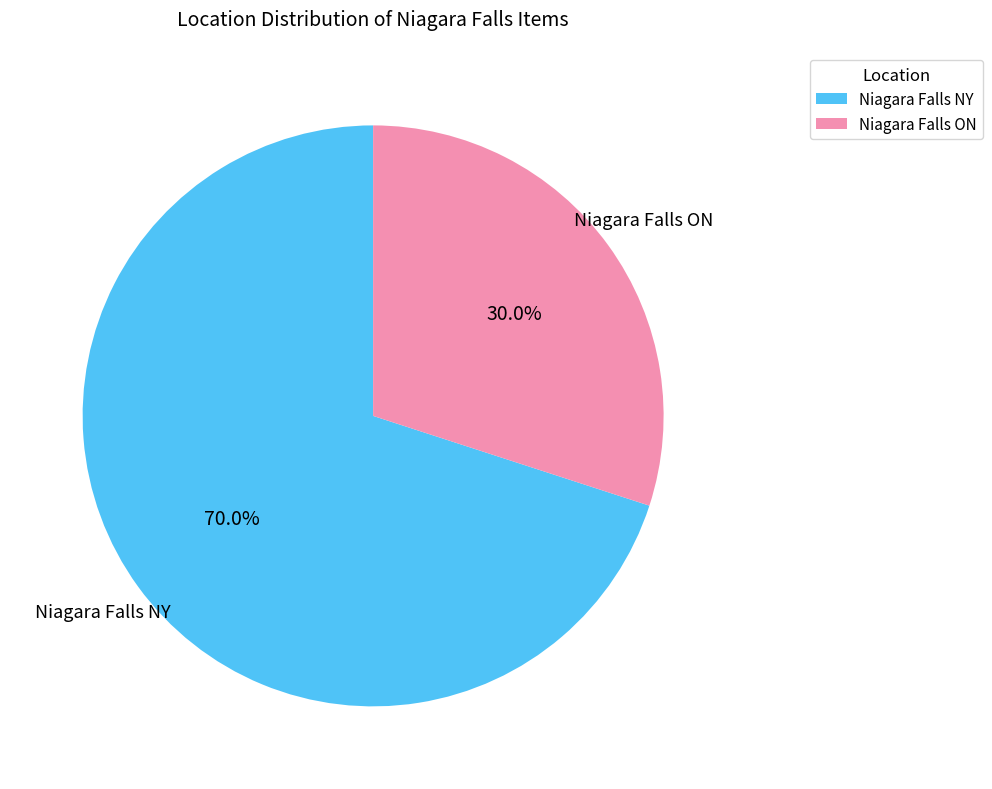

Rank the categories by value from lowest to highest.

Niagara Falls ON, Niagara Falls NY